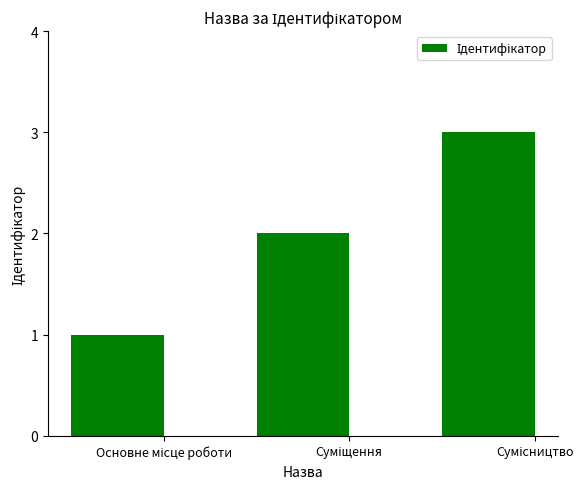

What is the greatest value displayed?

3